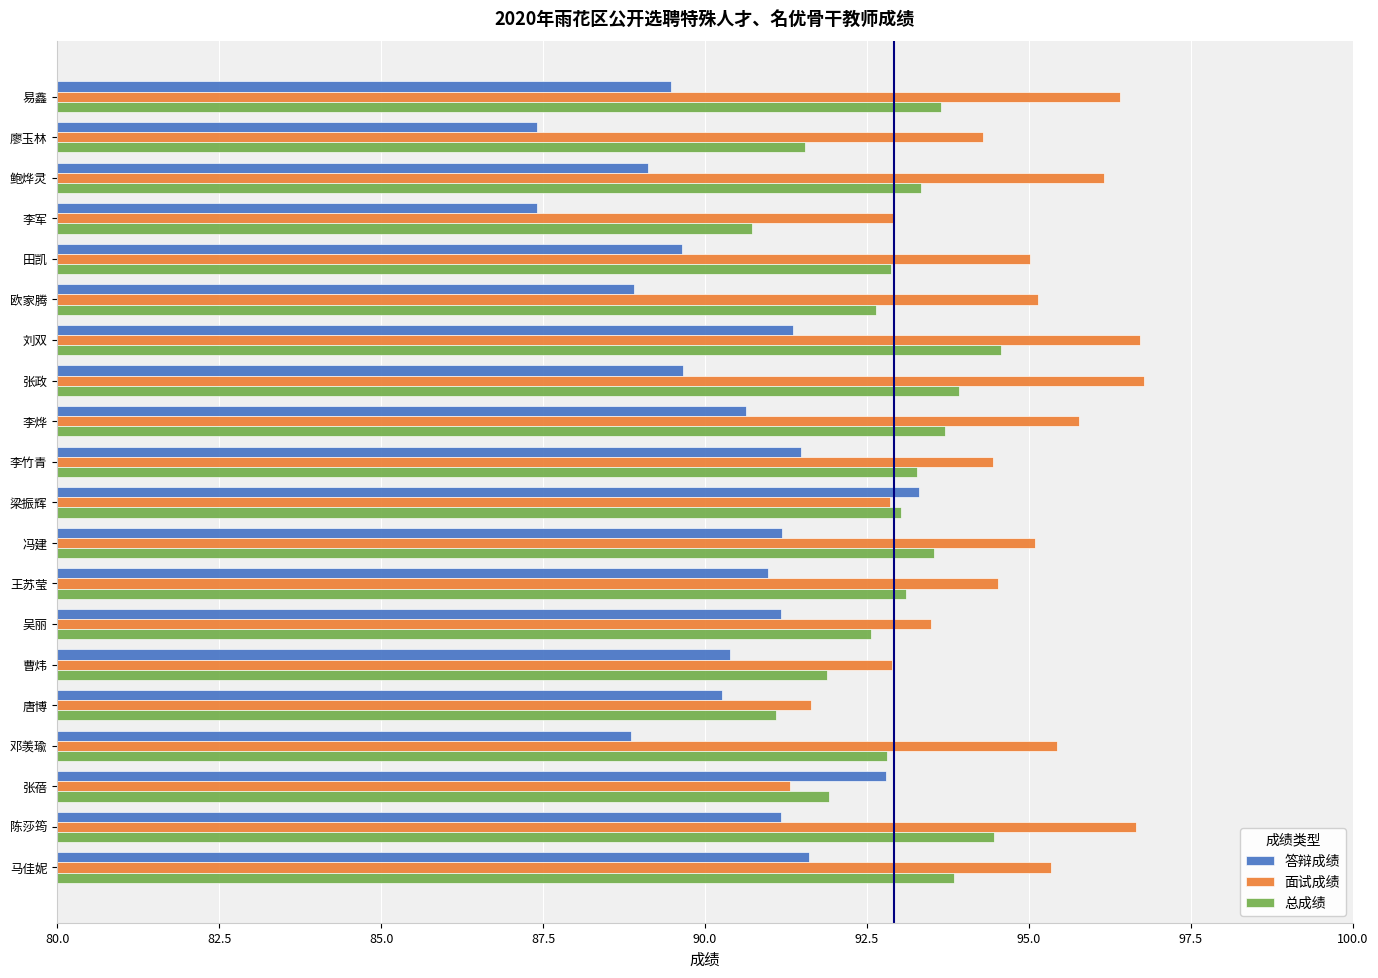

The value of 面试成绩 at 马佳妮 is 42.0. True or false?

False